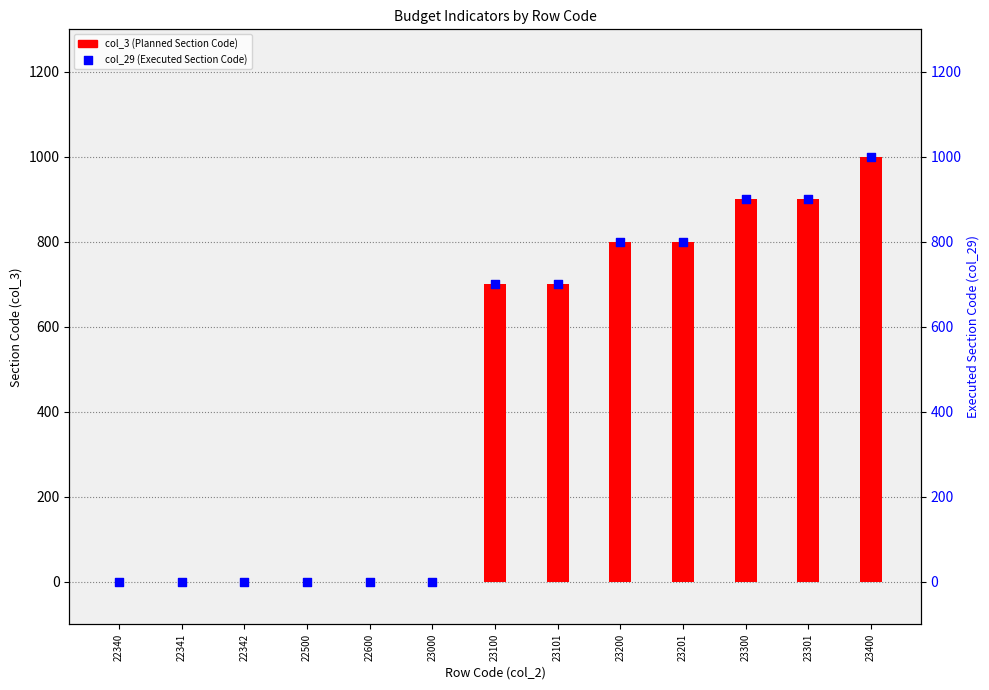

At how many categories does at least one series exceed 307?

7